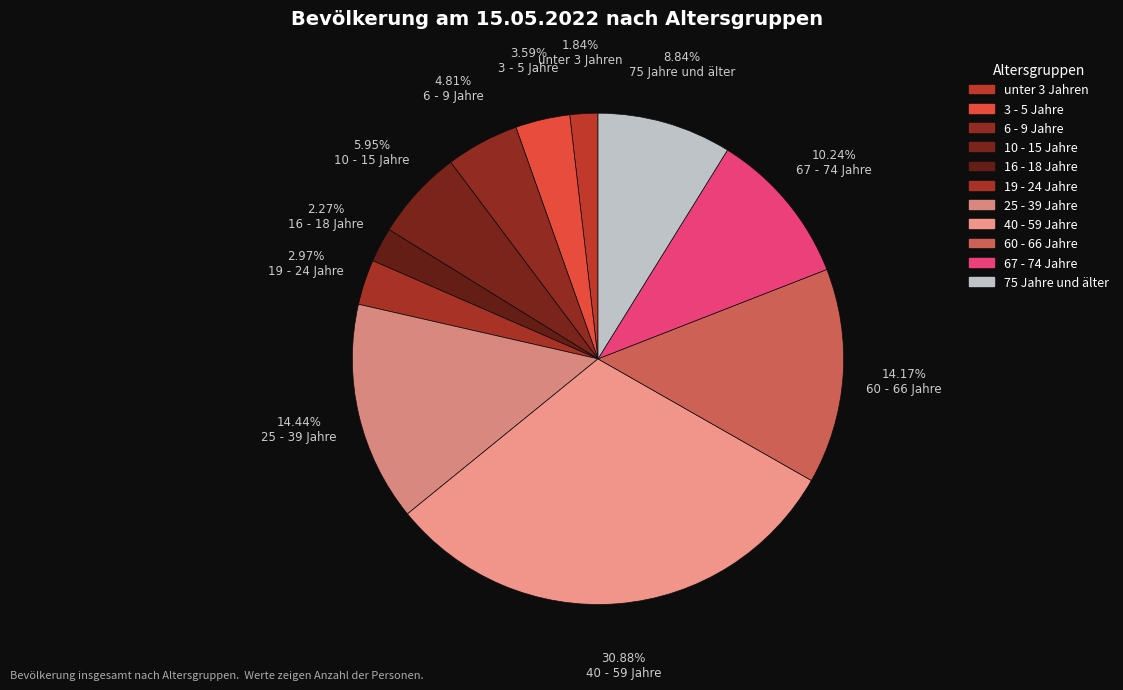

The 25 - 39 Jahre slice represents 29% of the pie. True or false?

False